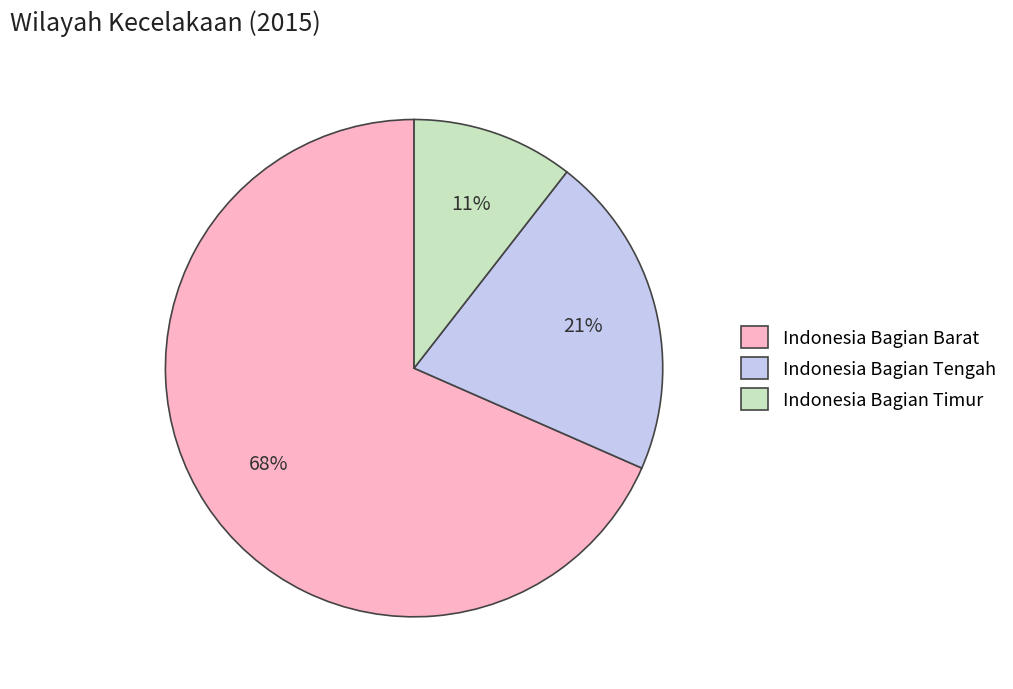

The Indonesia Bagian Timur slice represents 11% of the pie. True or false?

True